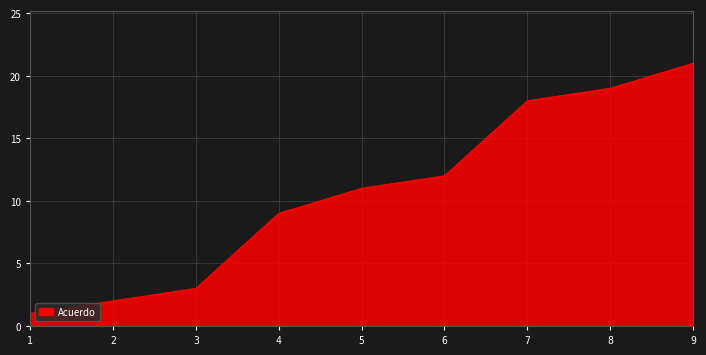

Is it true that the value at 2 is 2?

True